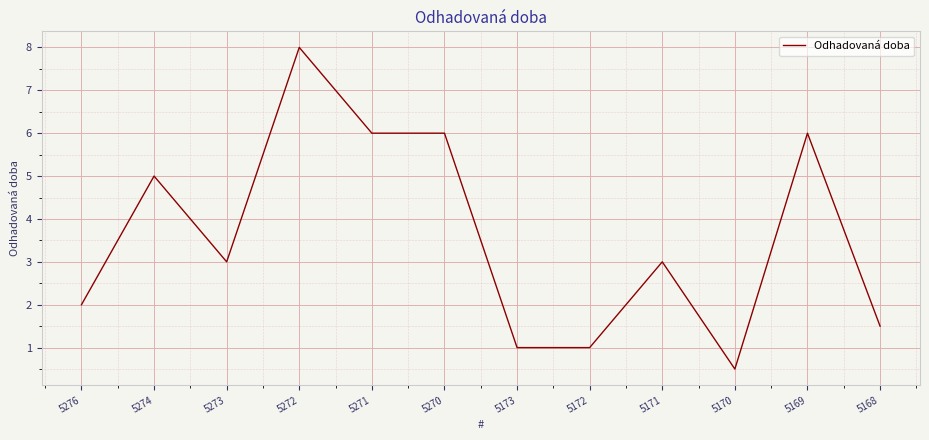

Is it true that the value at 5168 is 2.0?

False